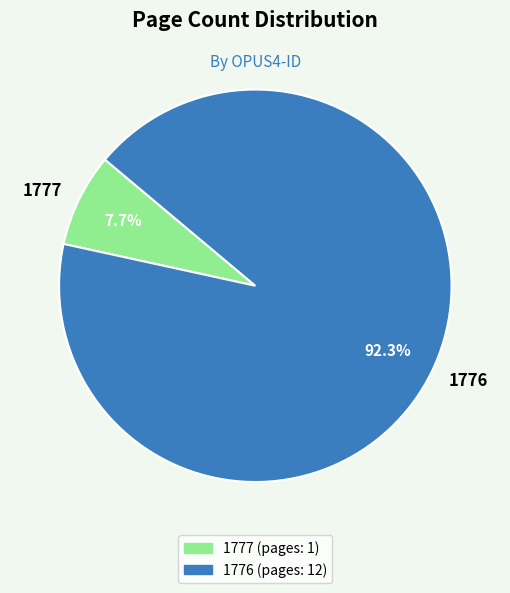

Count the number of slices in the pie.

2